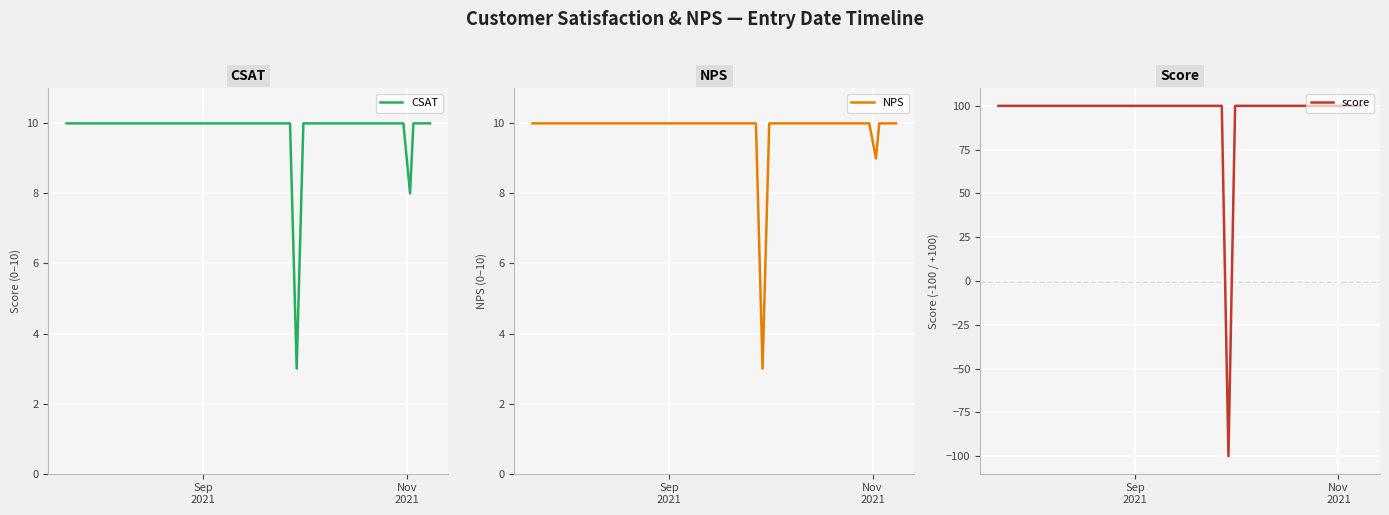

What is the sum of all CSAT values?

391